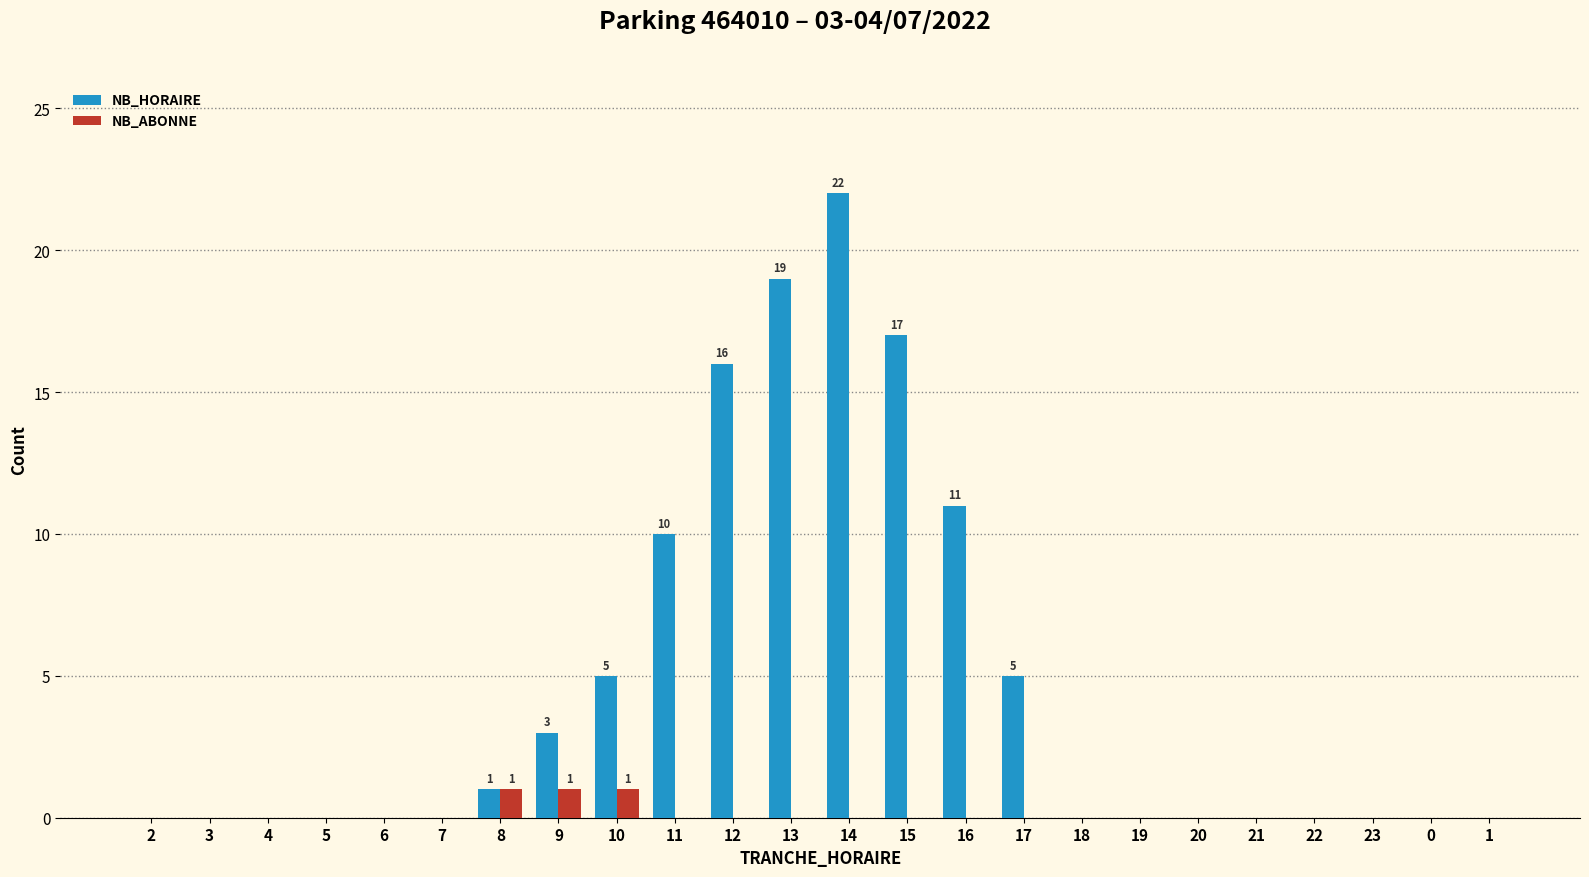

True or false: NB_HORAIRE has a value of 6 at 13.

False